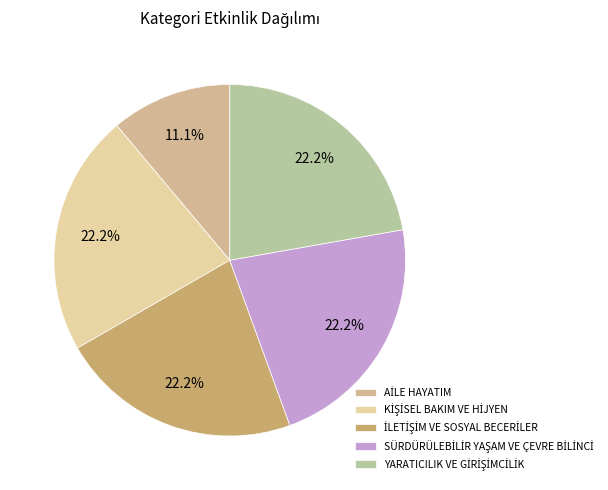

What is the change in value from AİLE HAYATIM to SÜRDÜRÜLEBİLİR YAŞAM VE ÇEVRE BİLİNCİ?

+1